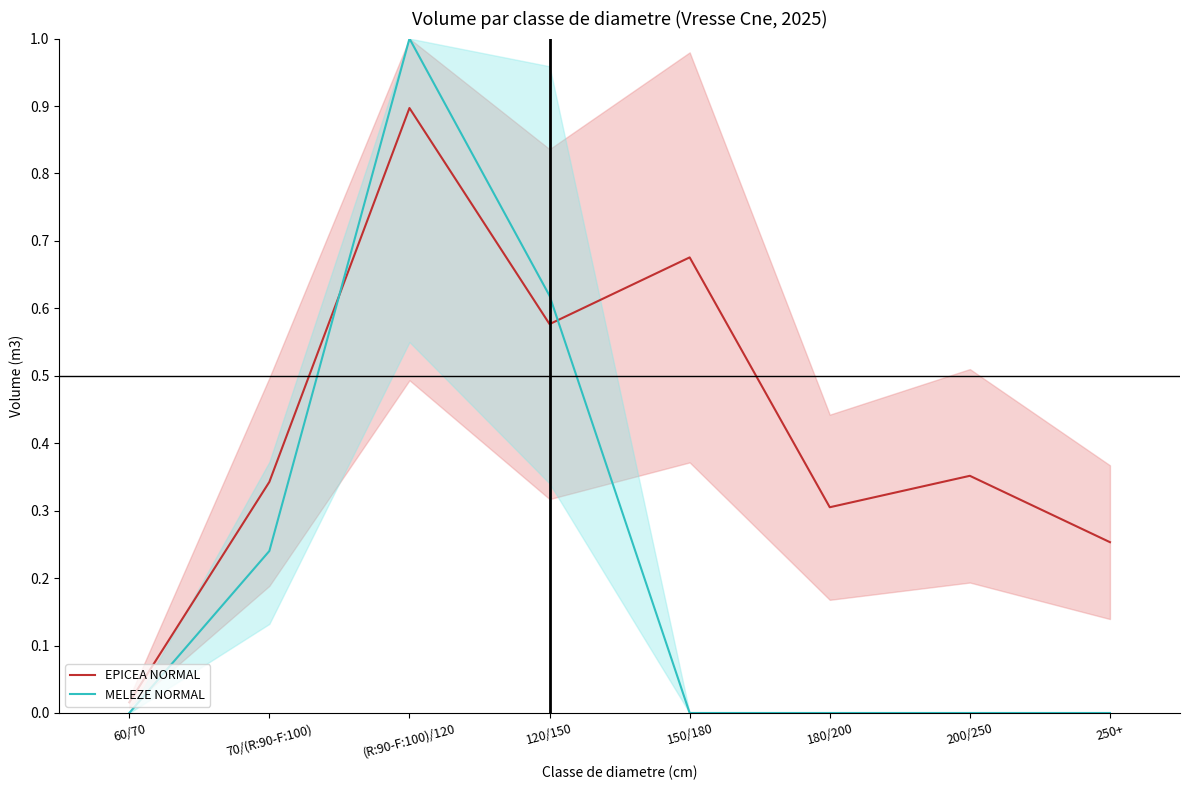

Which series changed the most between (R:90-F:100)/120 and 200/250?

MELEZE NORMAL